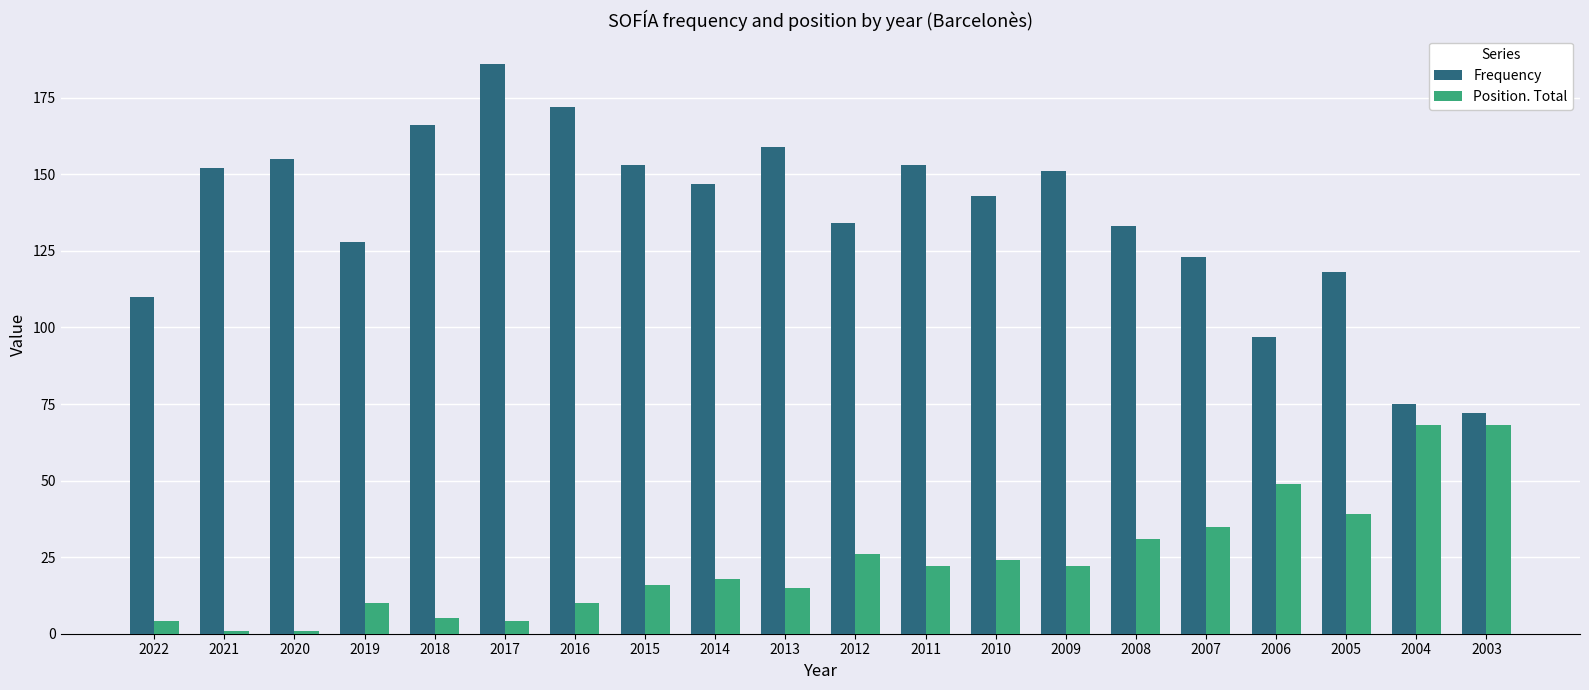

Which series changed the most between 2018 and 2007?

Frequency